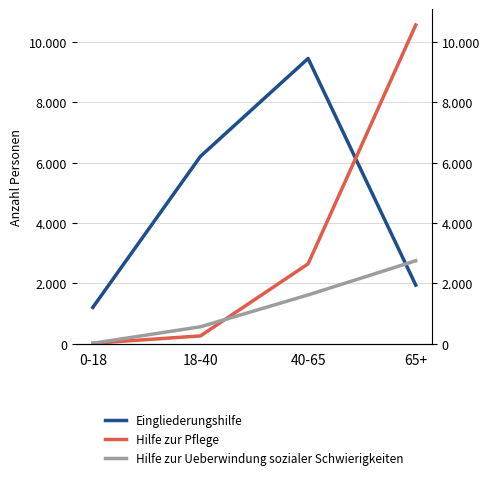

What are all the series names shown in the legend?

Eingliederungshilfe, Hilfe zur Pflege, Hilfe zur Ueberwindung sozialer Schwierigkeiten